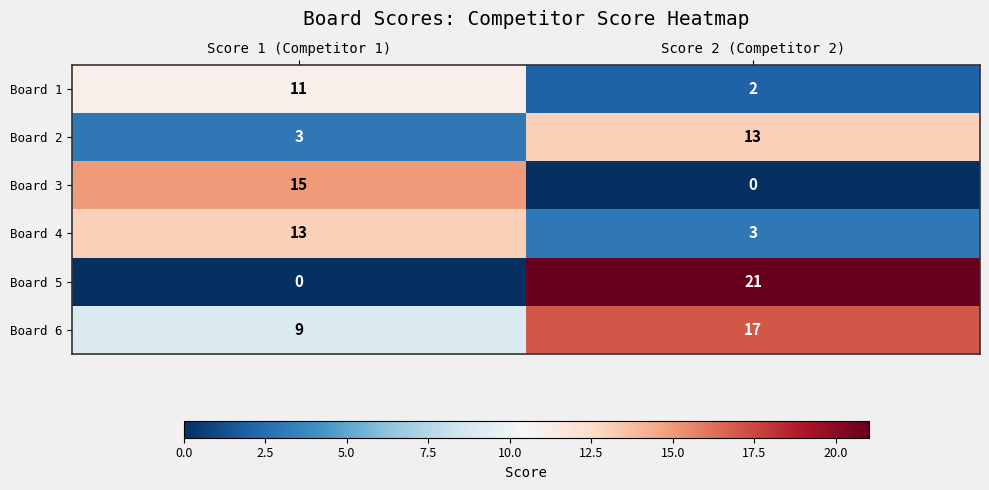

Reading left to right, list all the values displayed in this chart.

Board 1: 11	2
Board 2: 3	13
Board 3: 15	0
Board 4: 13	3
Board 5: 0	21
Board 6: 9	17